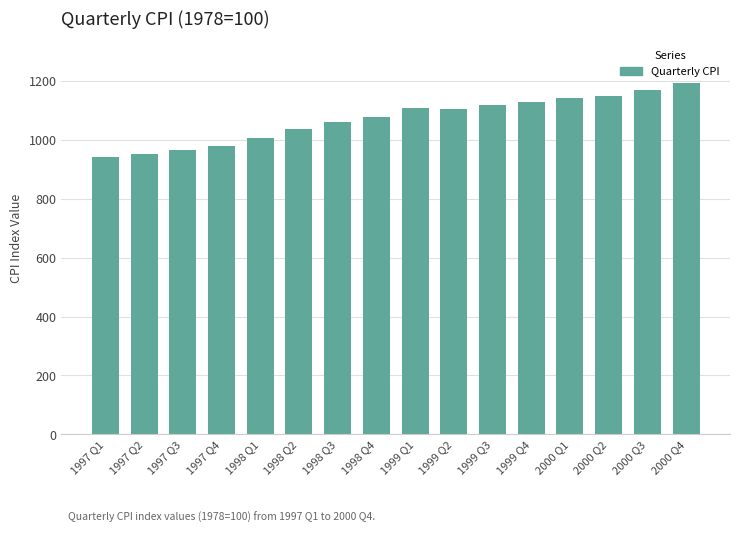

What is the change in value from 1997 Q3 to 2000 Q3?

+201.8